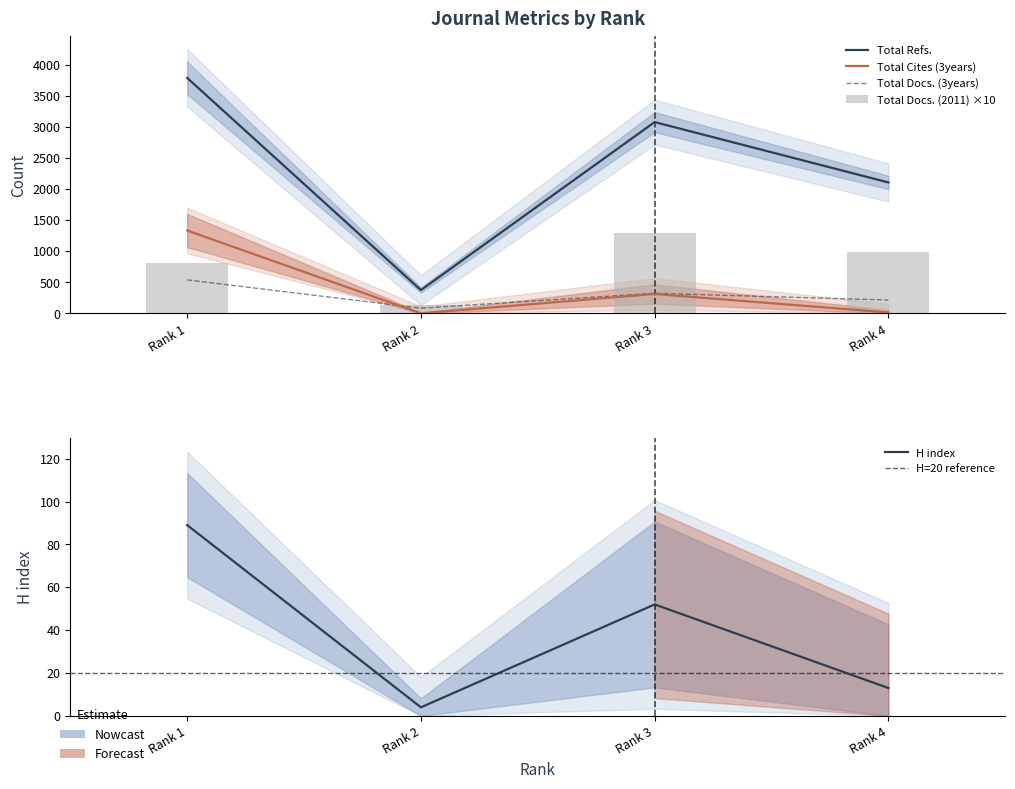

Is it true that H index equals 7 at Rank 2?

False